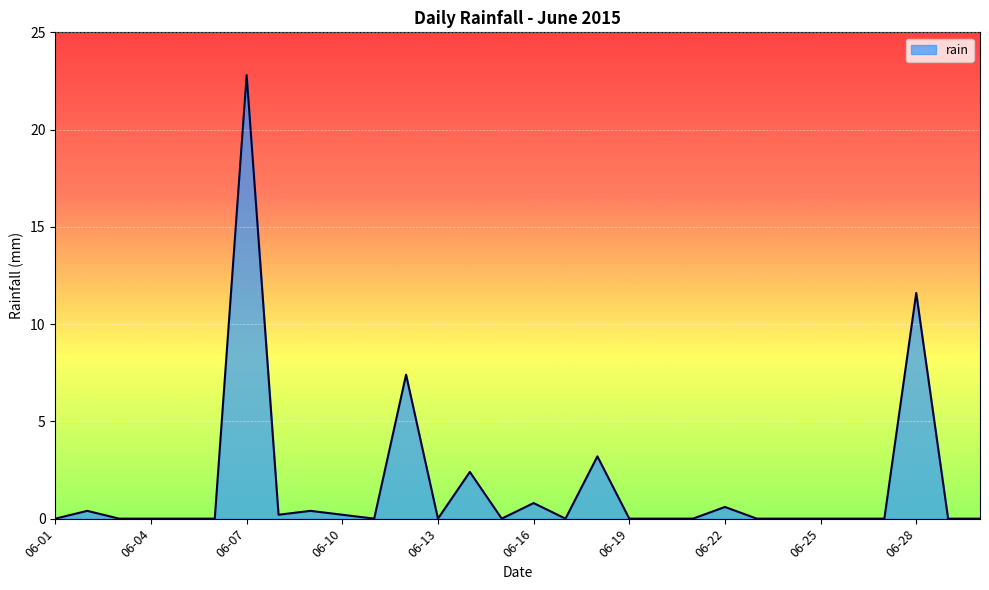

How many categories are shown in the chart?

30